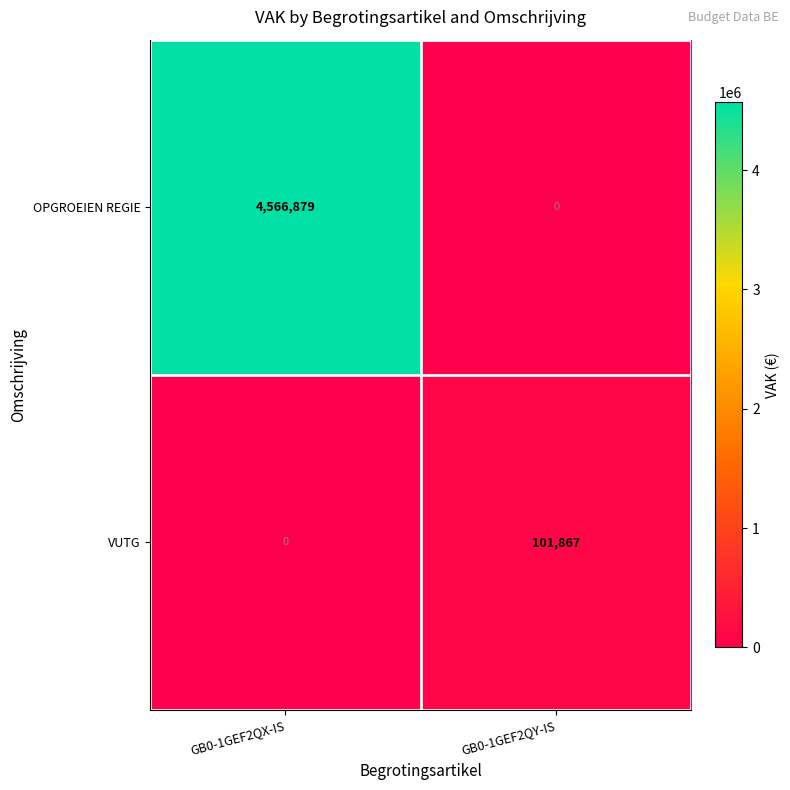

True or false: OPGROEIEN REGIE has a value of 1479423 at GB0-1GEF2QX-IS.

False